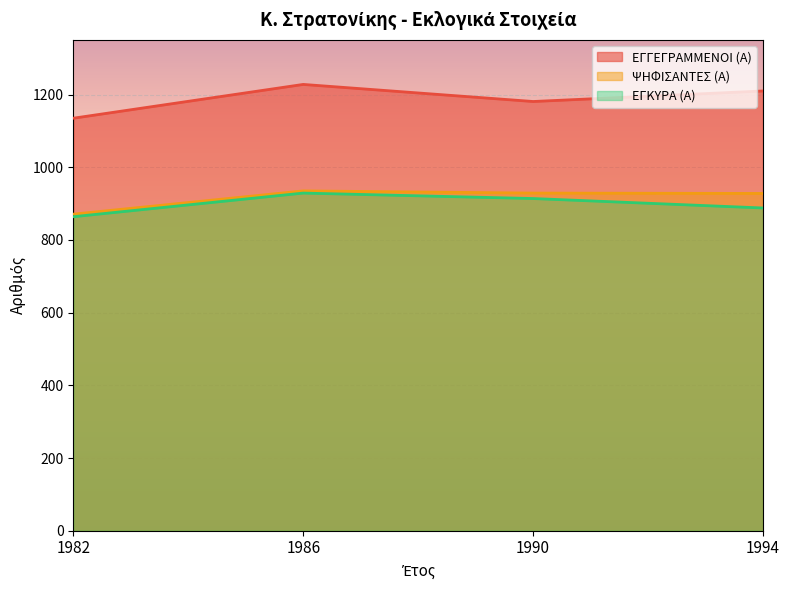

True or false: ΕΓΓΕΓΡΑΜΜΕΝΟΙ (Α) and ΨΗΦΙΣΑΝΤΕΣ (Α) intersect in this chart.

False